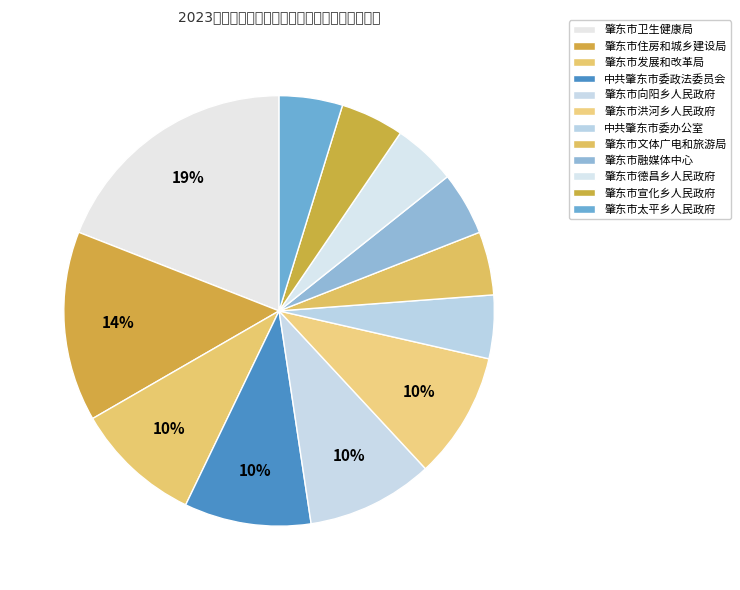

How many slices are in this pie chart?

12